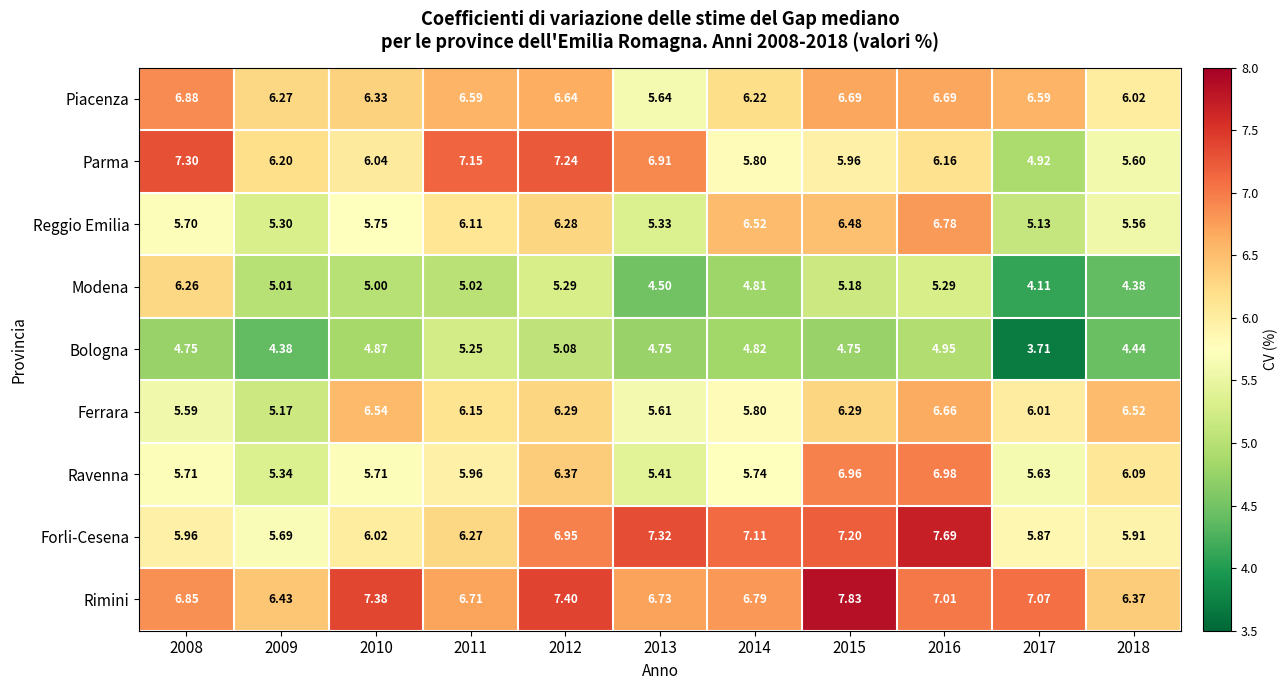

Which series has the largest total across all categories?

Rimini